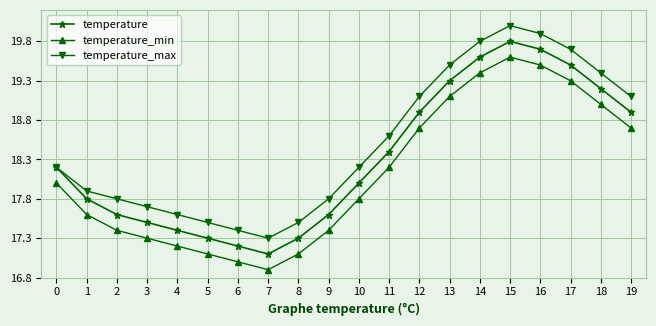

List the series in order of their overall mean, highest first.

temperature_max, temperature, temperature_min